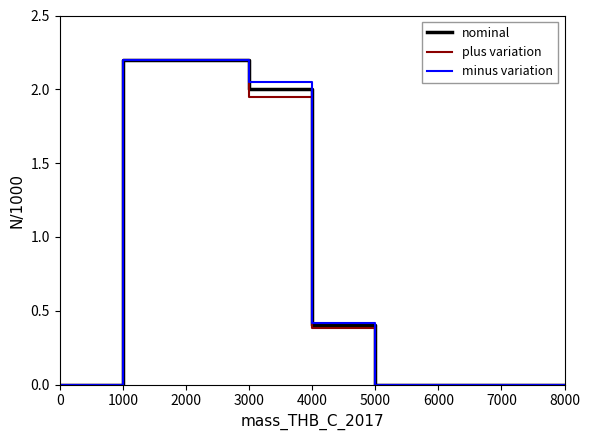

What is the value of the nominal point at the 9th from the left?

2.0